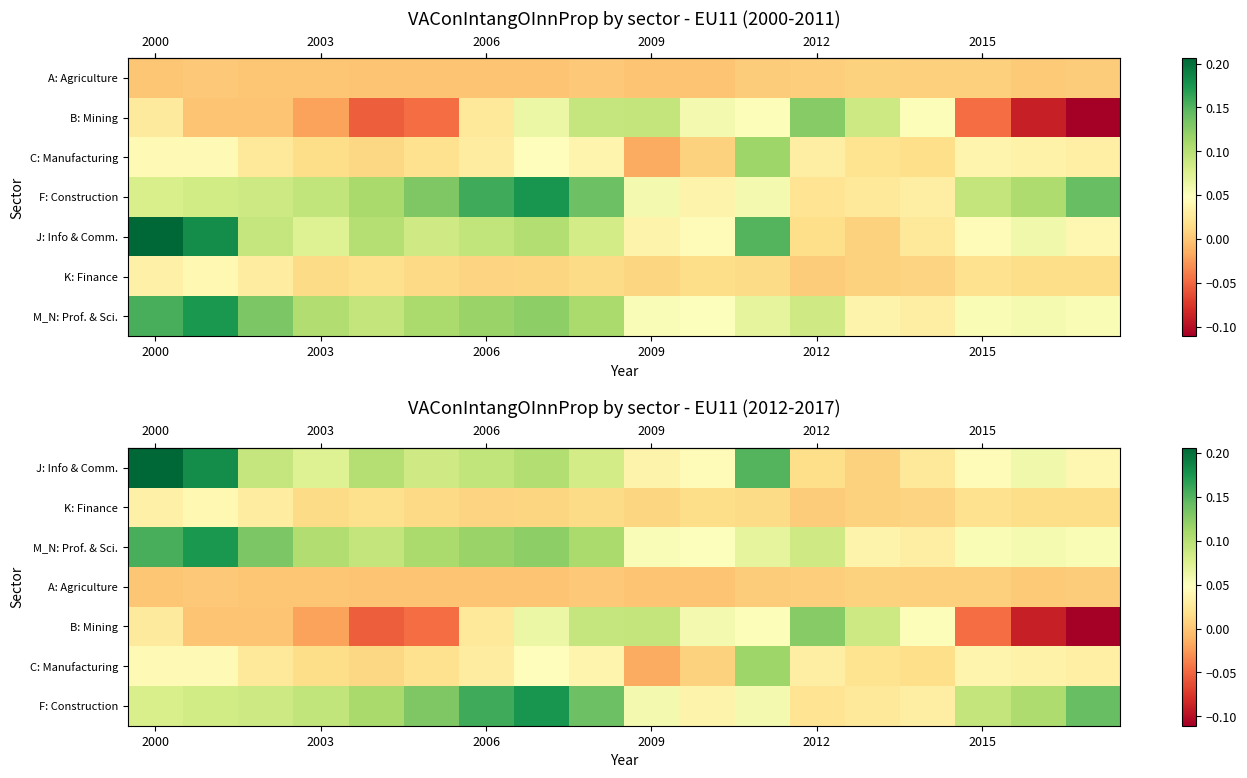

What is the total value across all series at 13?

0.2